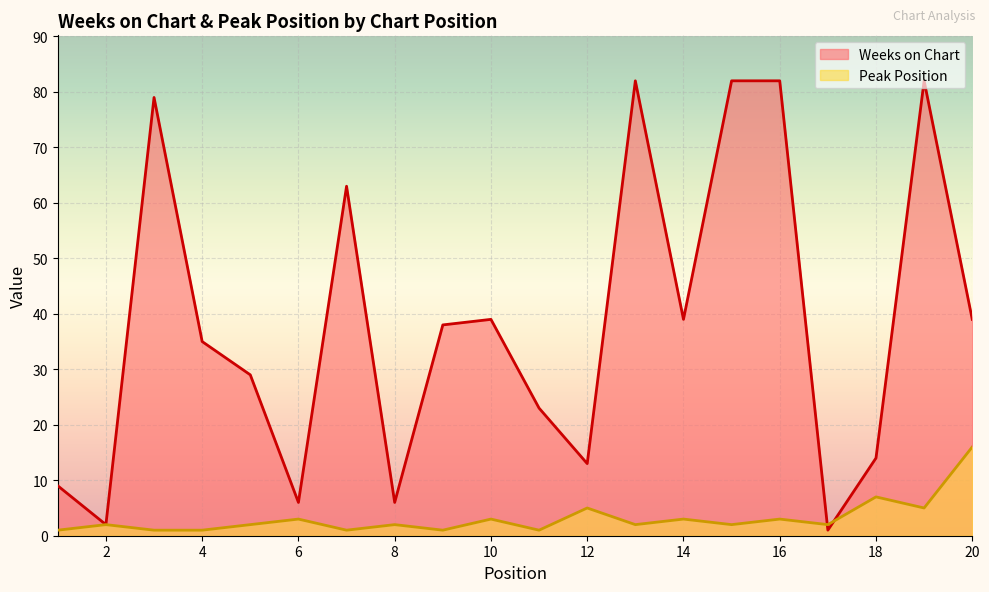

True or false: Peak Position and Weeks on Chart cross at least once.

True